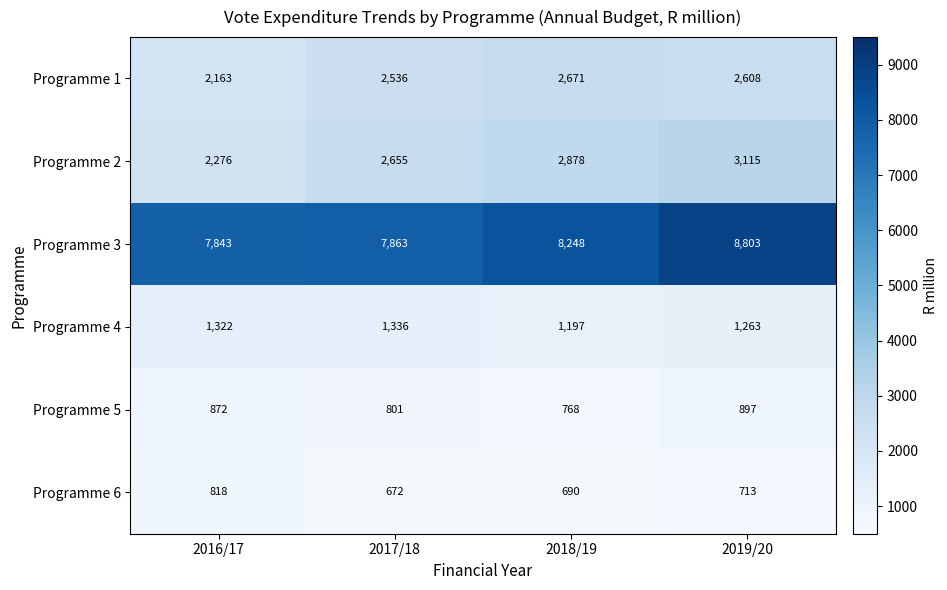

At how many categories does at least one series exceed 6888?

4